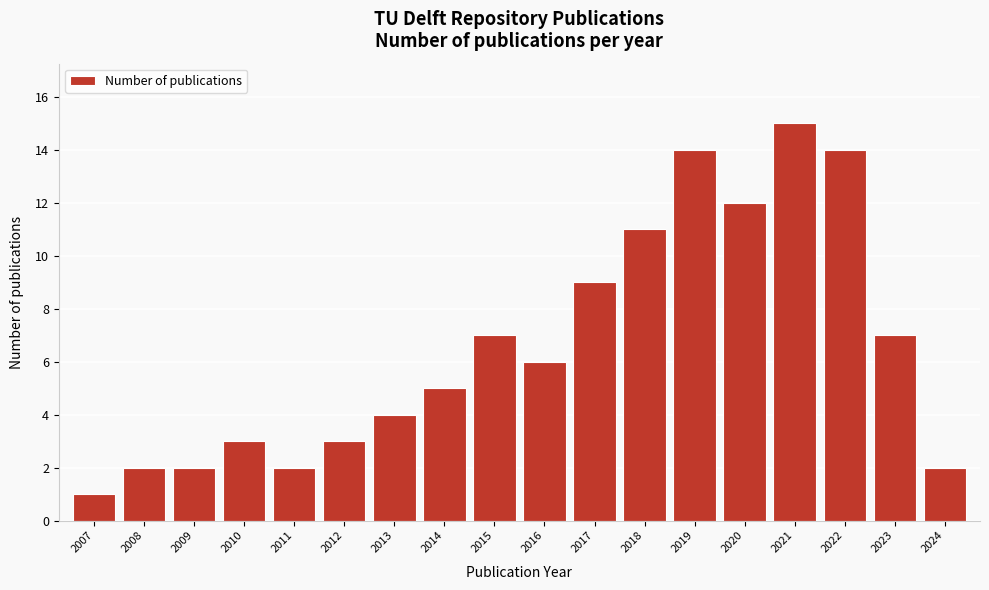

Reading left to right, extract all data points from this chart.

1	2	2	3	2	3	4	5	7	6	9	11	14	12	15	14	7	2